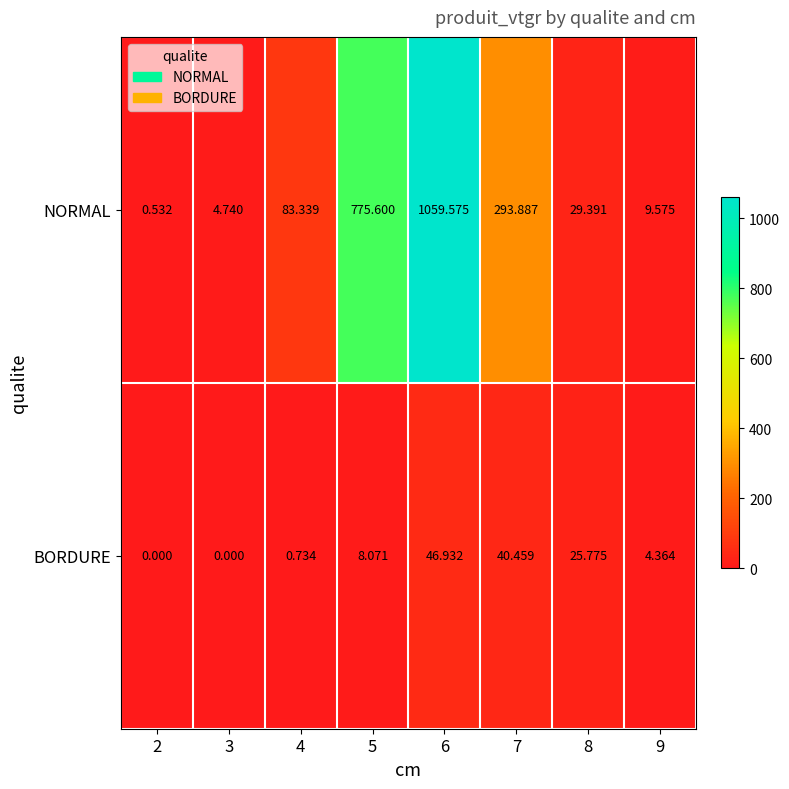

Which series changed the most between 3 and 7?

NORMAL